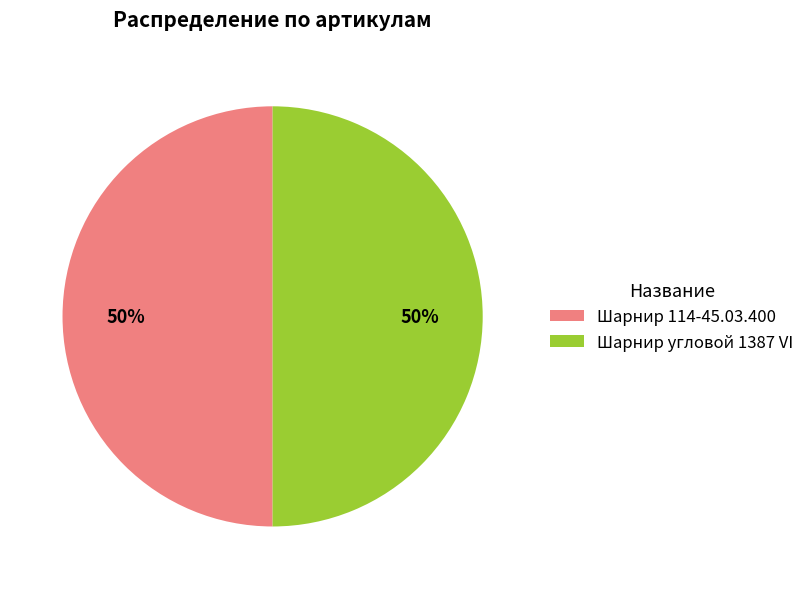

How many segments does this pie chart have?

2